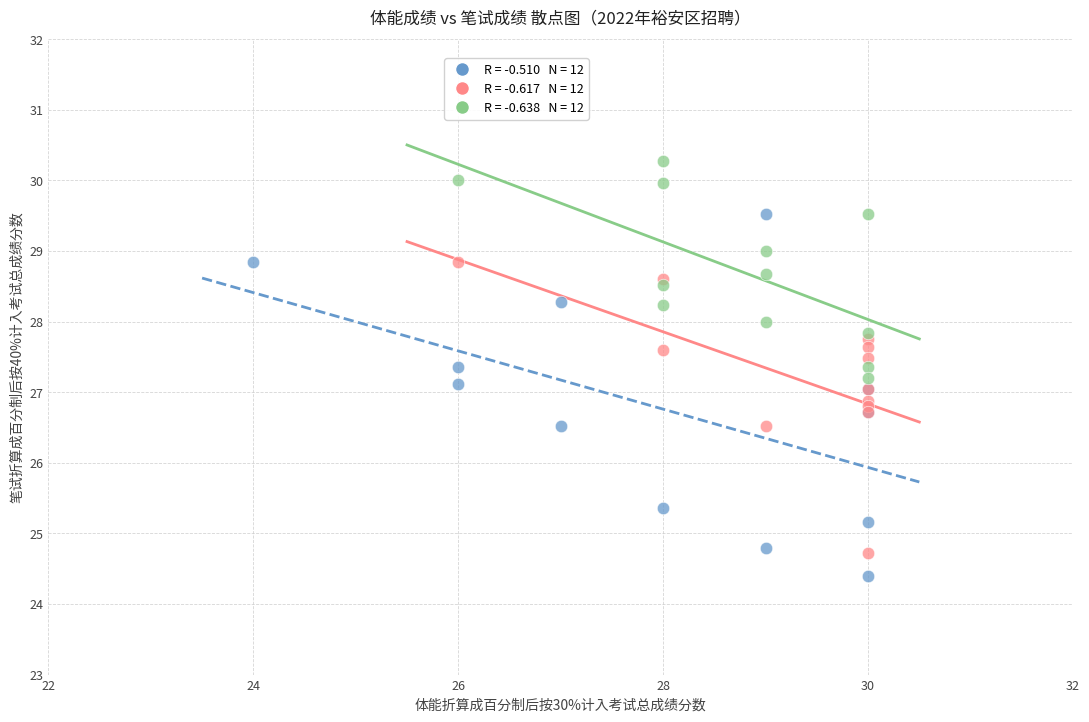

Which series contains the lowest Y value?

专职消防救援站站长